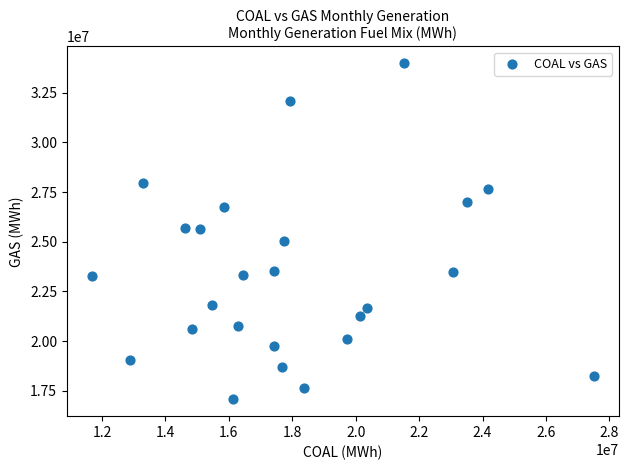

What is the range of Y values (max minus min)?

16900568.1